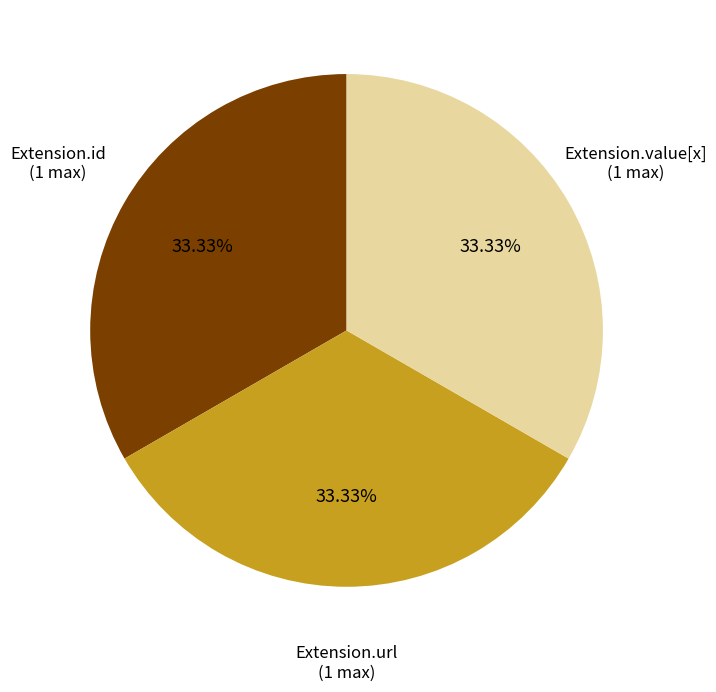

Is there any slice that represents more than half of the pie?

No